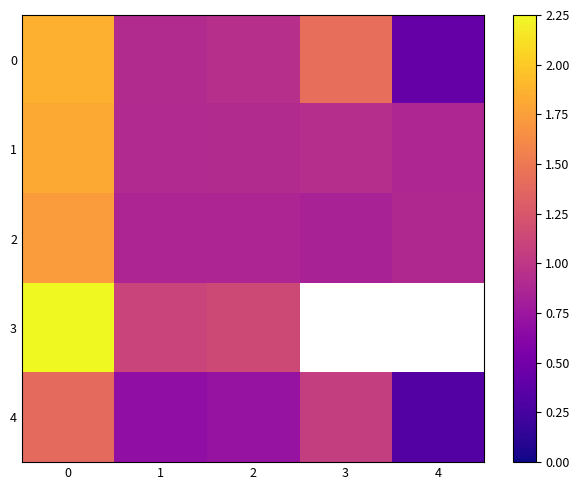

Is the value of 1 at 3 greater than the value of 4 at 2?

Yes